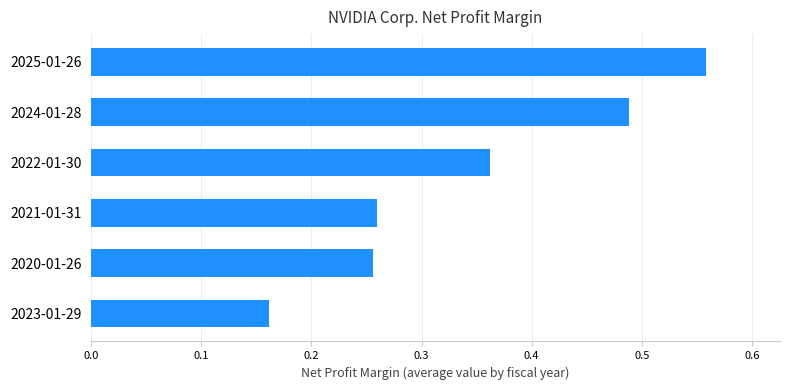

At which label is the value closest to 0?

2023-01-29